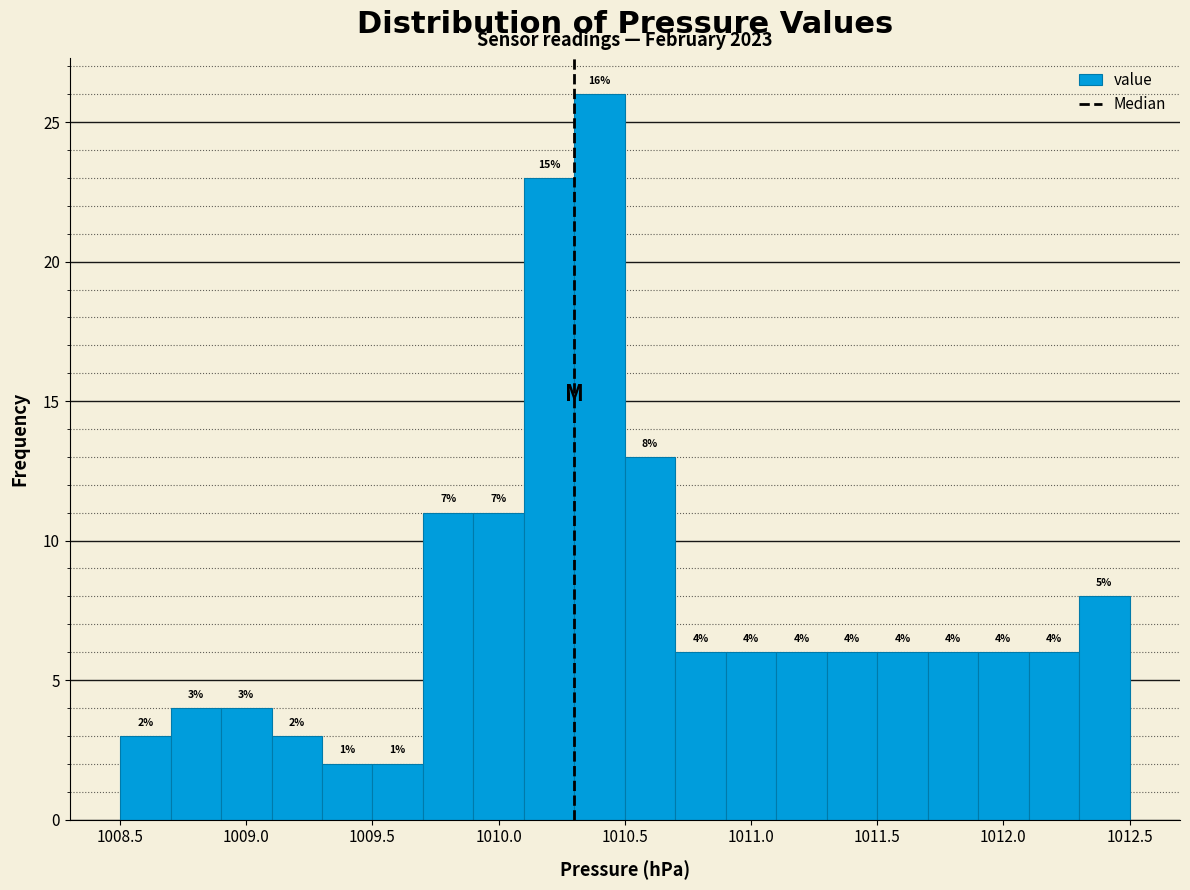

Over which range of the x-axis is the bar tallest?

1010.3 to 1010.5